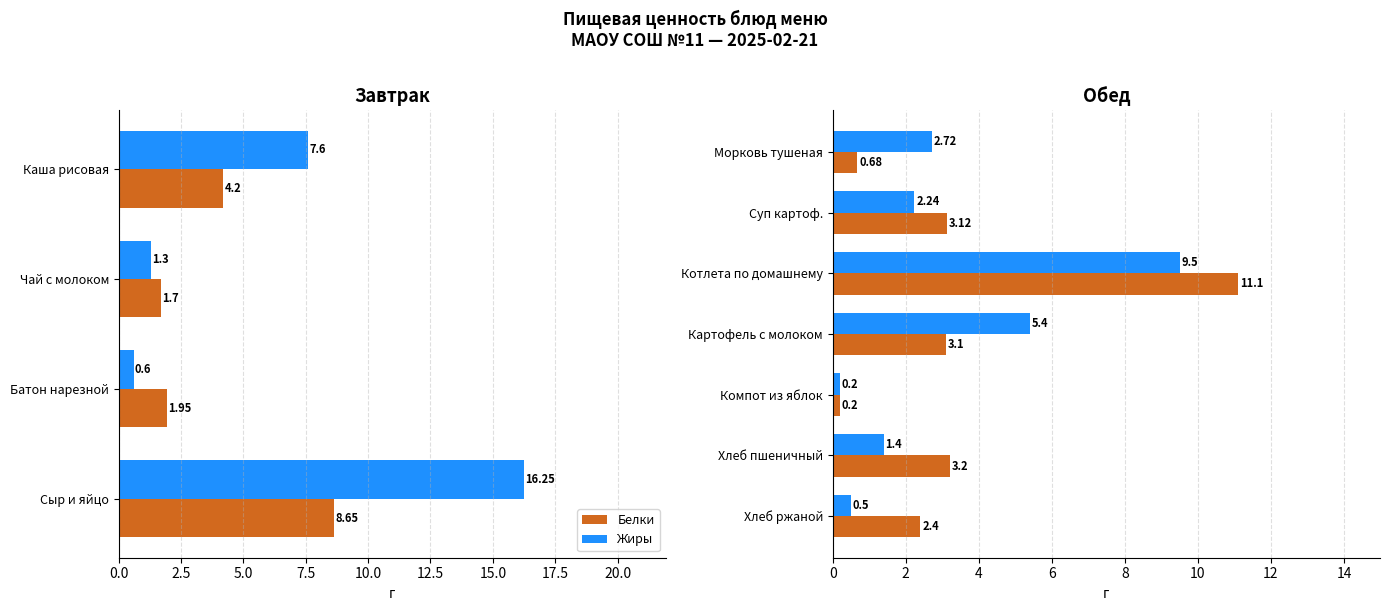

Is the value of Жиры at Хлеб пшеничный greater than the value of Белки at Хлеб пшеничный?

No